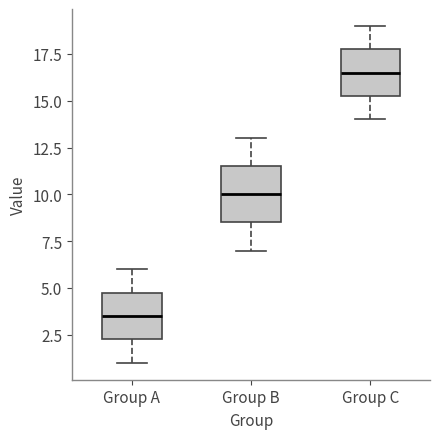

Reading left to right, transcribe this box plot: for each box, give where its median line is, the range the box spans, and where its two whiskers end, as read against the y-axis. The values are not printed on the chart, so give them approximately, as read against the axis.

Group A: median 3.5, box 2.5 to 5.0, whiskers 1.0 to 6.0
Group B: median 10.0, box 8.5 to 11.5, whiskers 7.0 to 13.0
Group C: median 16.5, box 15.5 to 18.0, whiskers 14.0 to 19.0